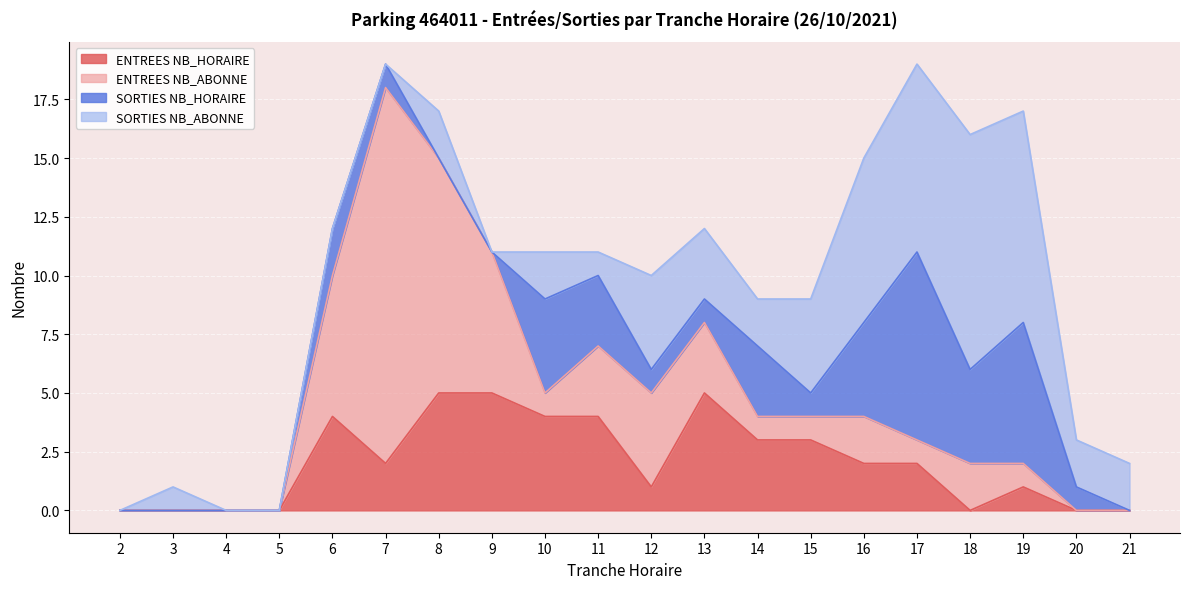

True or false: SORTIES NB_HORAIRE and SORTIES NB_ABONNE cross at least once.

True